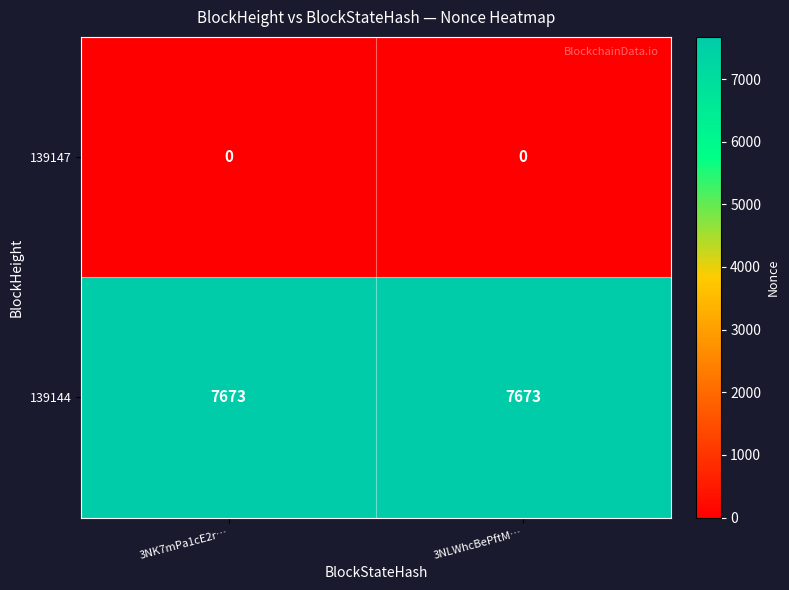

What is the greatest value displayed?

7673